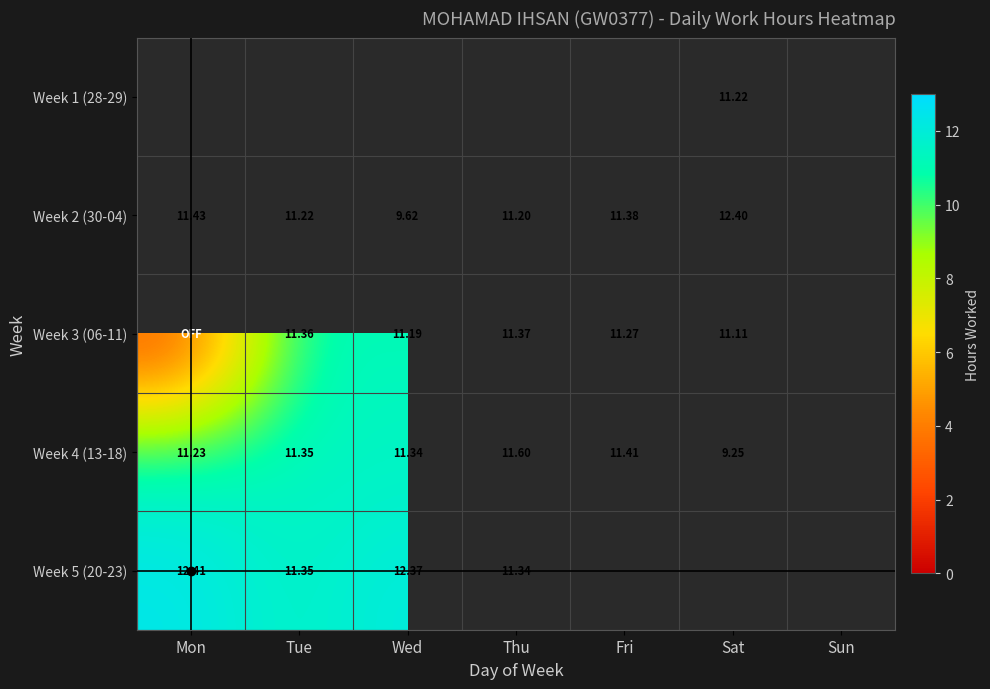

Is the value of Week 3 (06-11) at Tue greater than the value of Week 2 (30-04) at Fri?

No